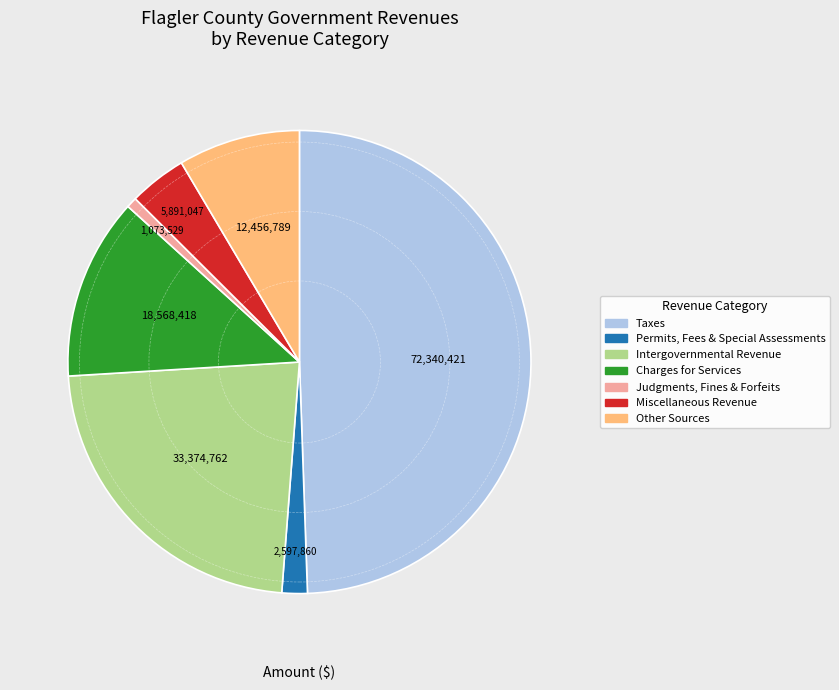

How many slices are in this pie chart?

7